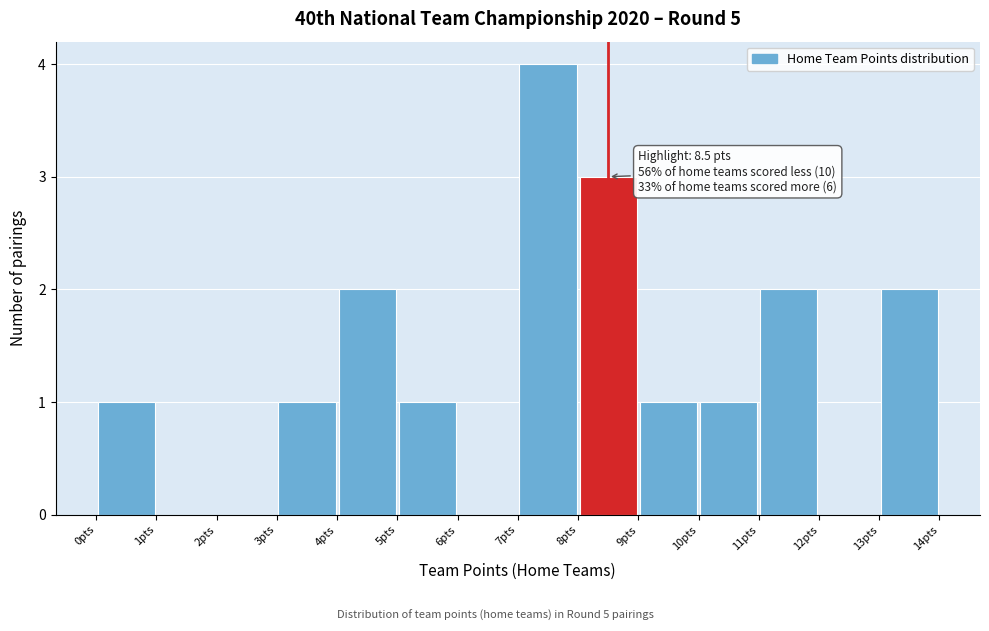

Over which range of the x-axis is the bar tallest?

7 to 8